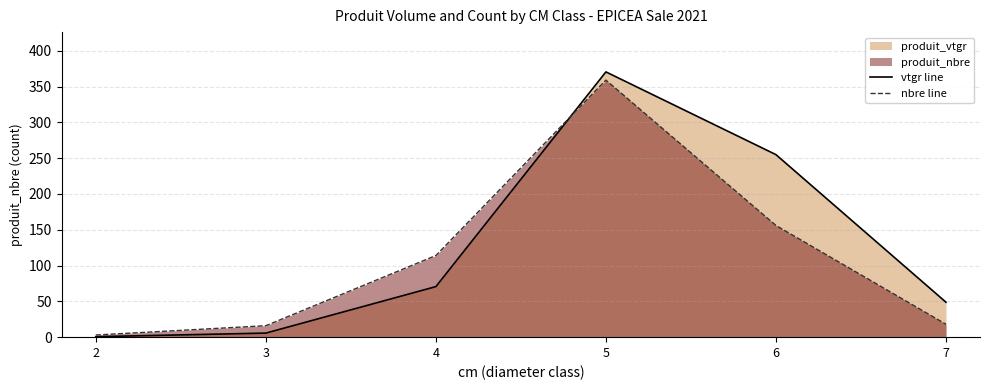

What is the average value of the nbre line series?

111.0